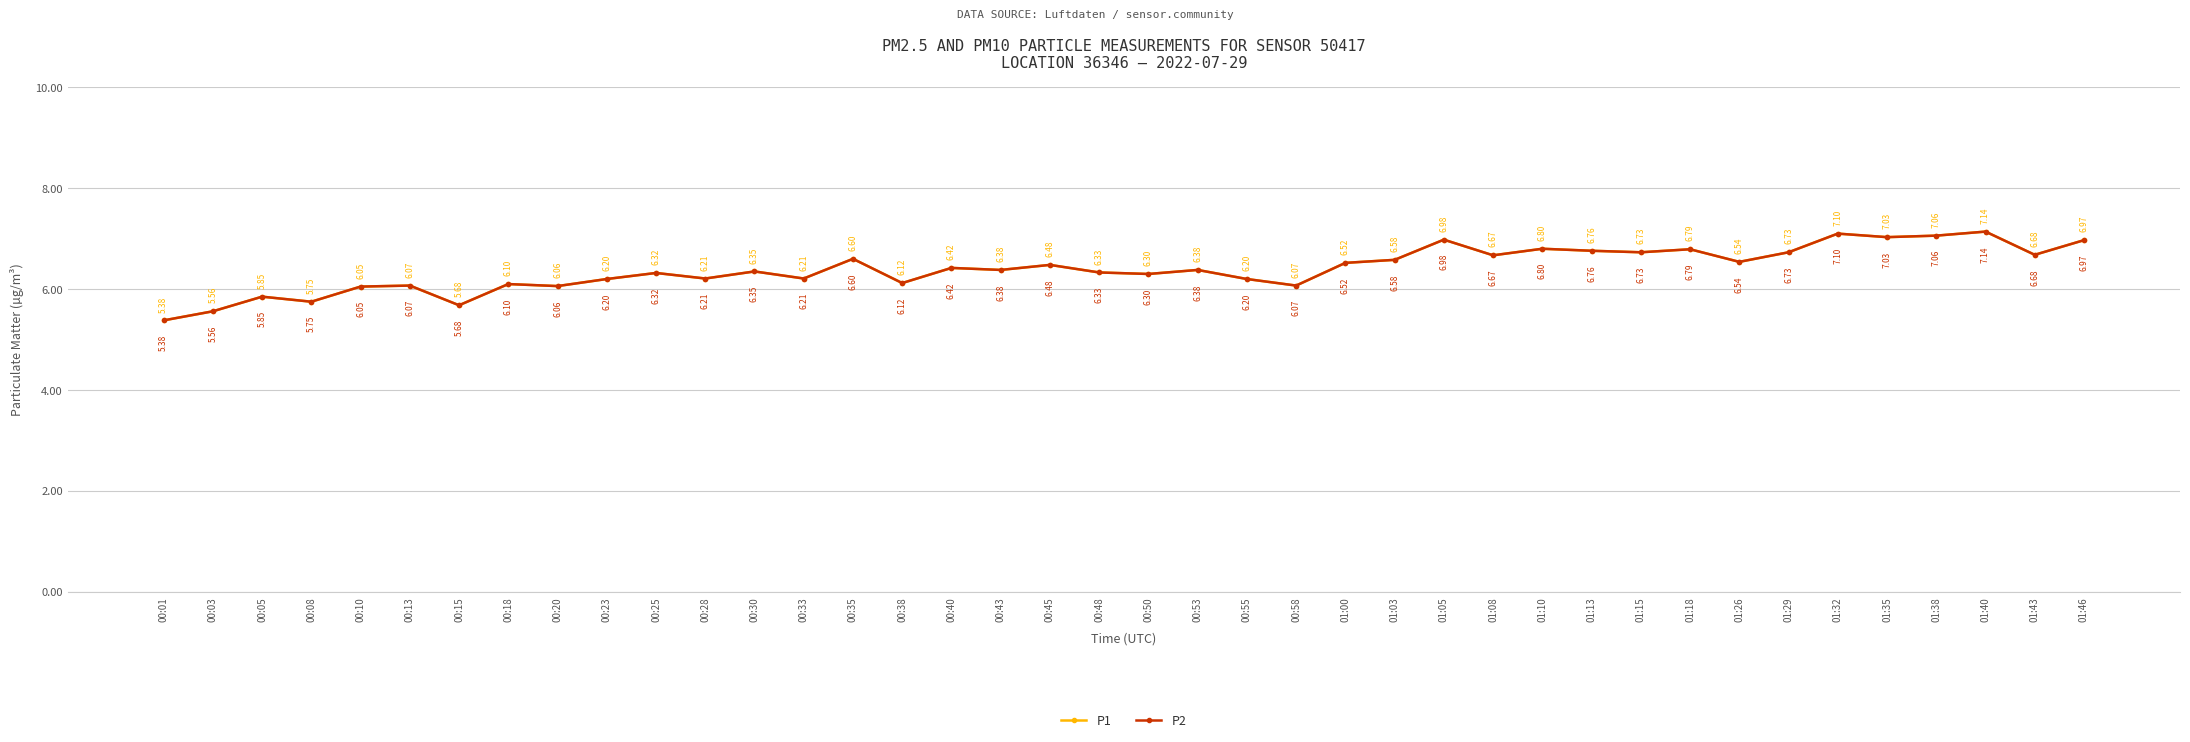

Which category has the highest value in the P1 series?

01:40